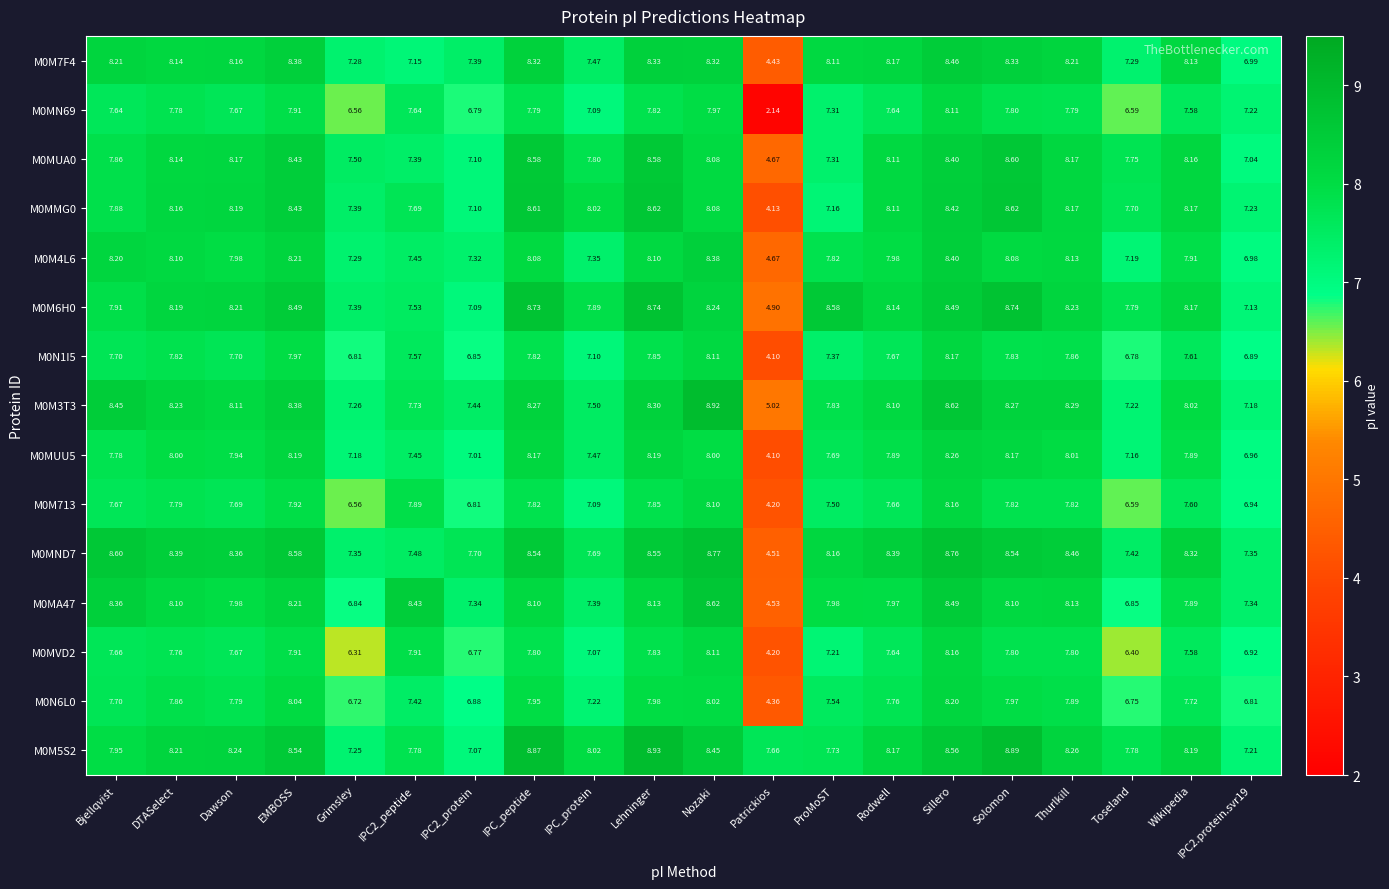

At which category does the chart reach its peak across all series?

Lehninger